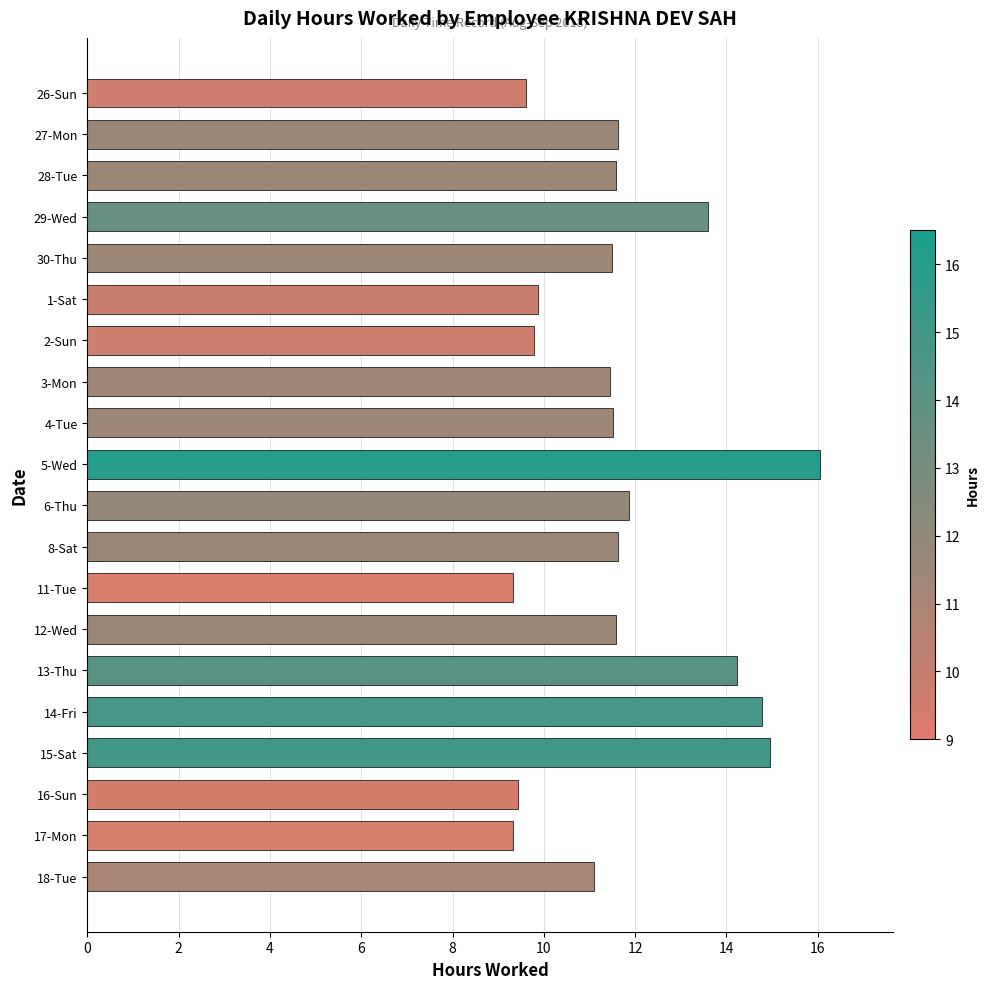

What is the label of the 5th bar from the bottom?

14-Fri